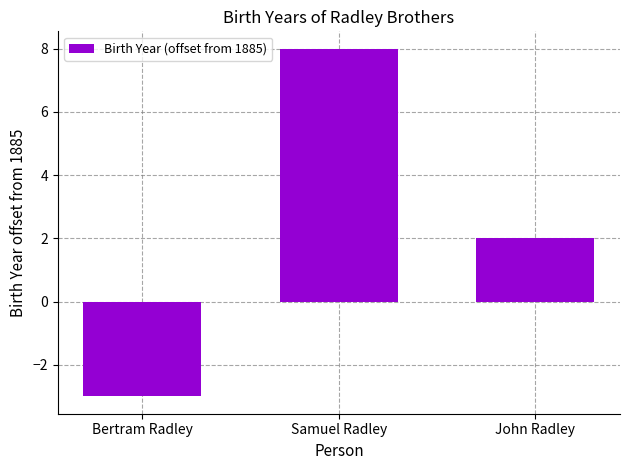

List the labels in order of value, largest first.

Samuel Radley, John Radley, Bertram Radley